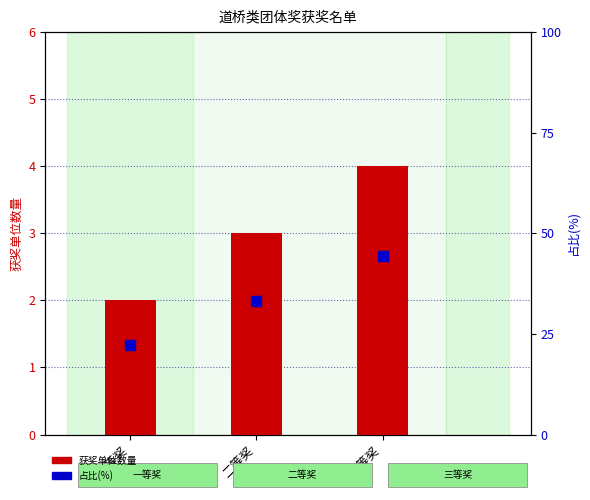

At which label does 获奖单位数量 first exceed 3?

三等奖